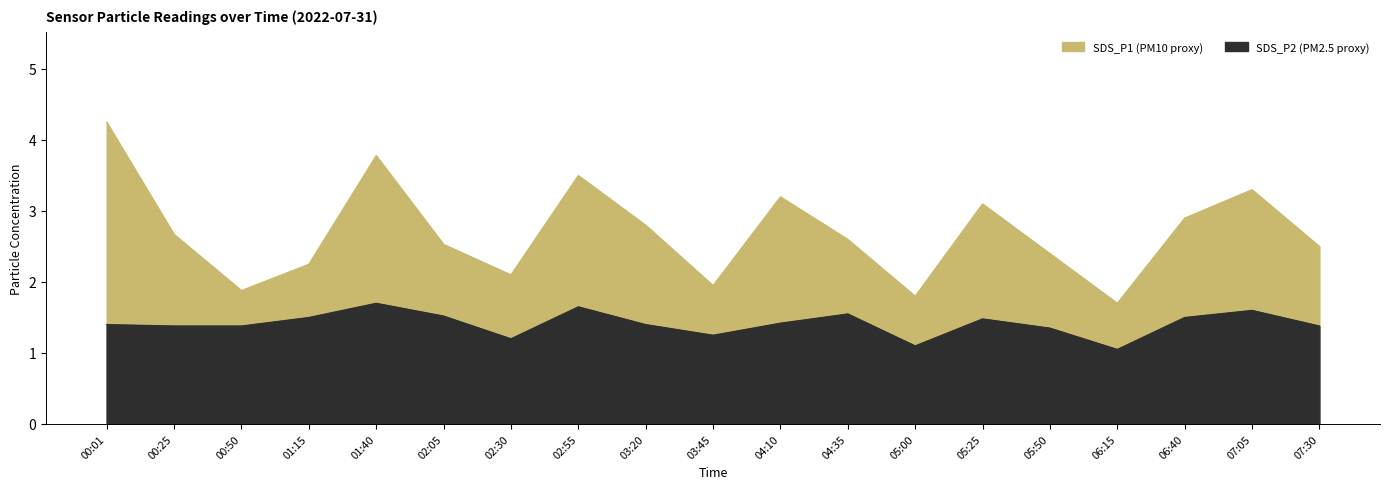

The value of SDS_P2 at 05:50 is 1.4. True or false?

True